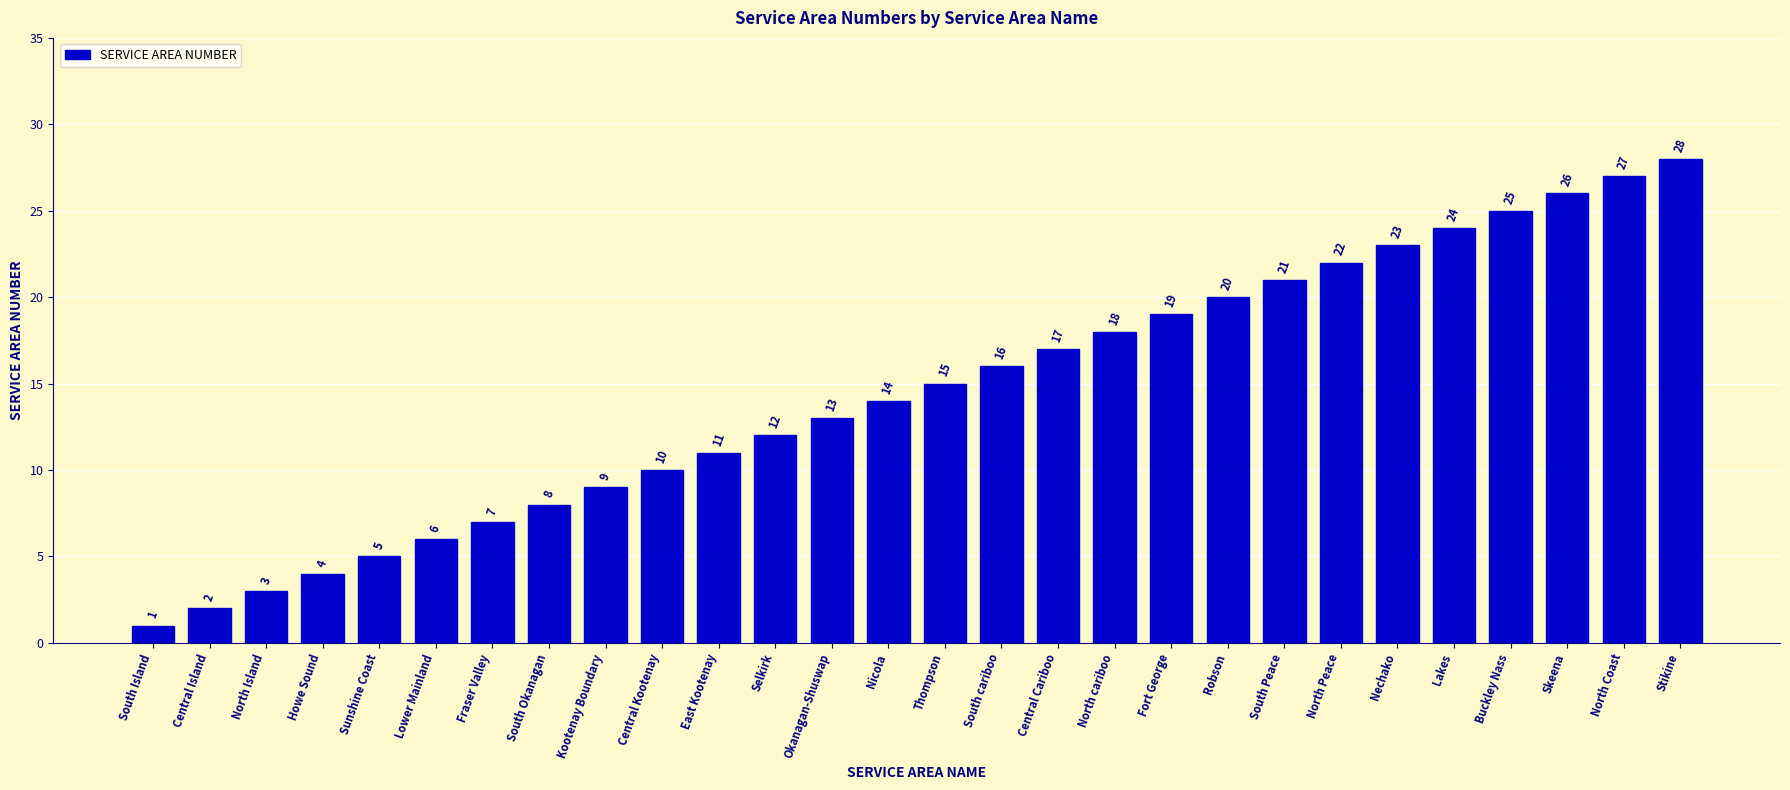

What is the difference between the maximum and minimum values?

27